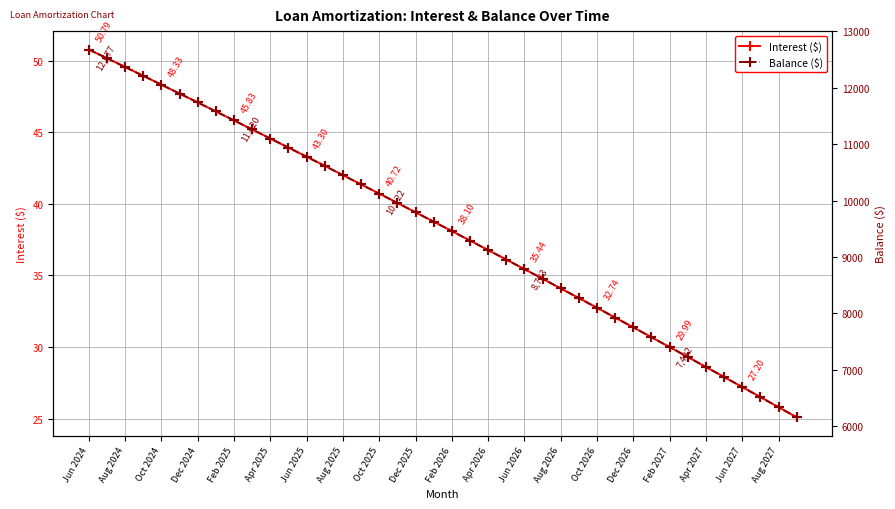

Where does the Balance ($) series first go above 9625?

Jun 2024